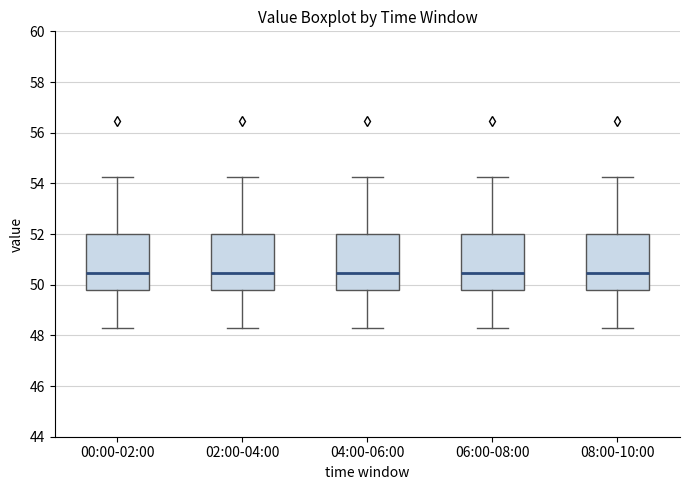

Reading left to right, read every box against the y-axis: the position of its median line, the range the box covers, and the ends of its whiskers. The values are not printed on the chart, so give them approximately, as read against the axis.

00:00-02:00: median 50.4, box 49.8 to 52.0, whiskers 48.2 to 54.2
02:00-04:00: median 50.4, box 49.8 to 52.0, whiskers 48.2 to 54.2
04:00-06:00: median 50.4, box 49.8 to 52.0, whiskers 48.2 to 54.2
06:00-08:00: median 50.4, box 49.8 to 52.0, whiskers 48.2 to 54.2
08:00-10:00: median 50.4, box 49.8 to 52.0, whiskers 48.2 to 54.2